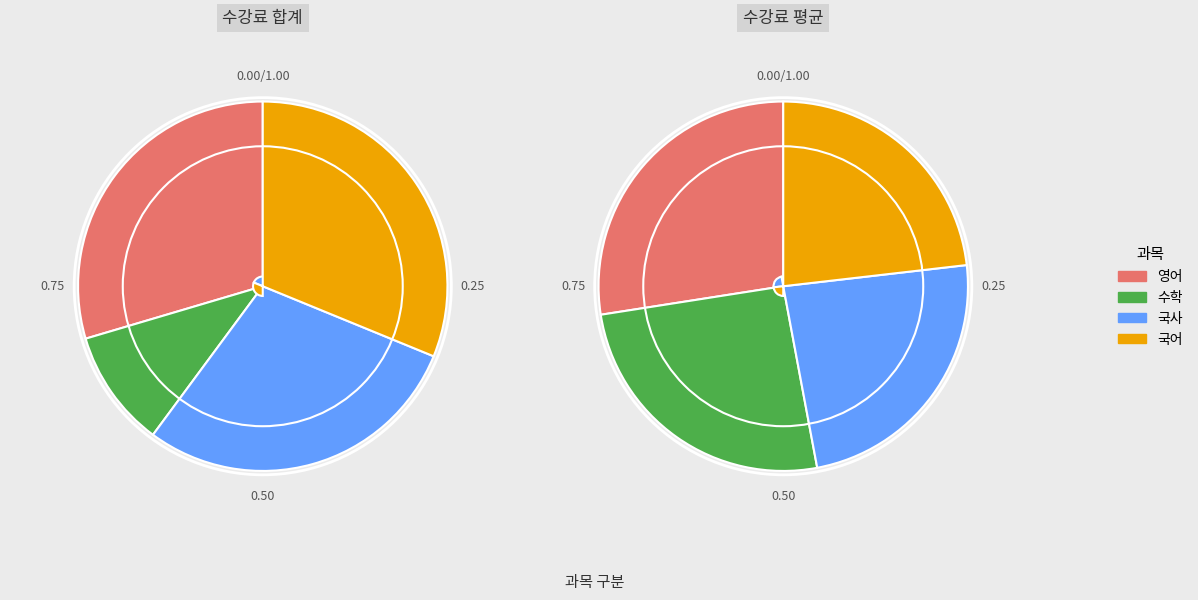

Rank the categories by value from highest to lowest.

국어, 영어, 국사, 수학